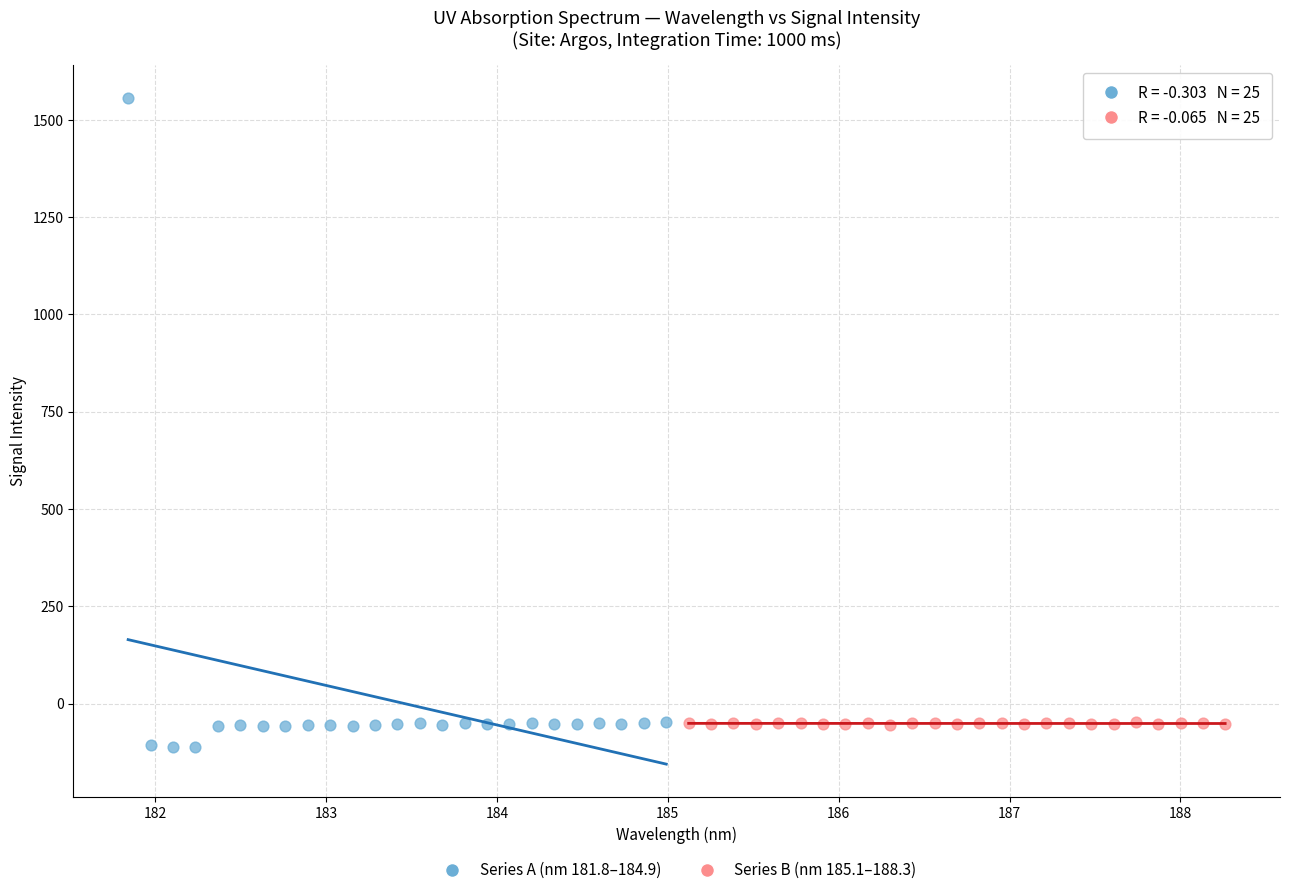

Which series reaches the maximum Y coordinate?

Series A (nm 181.8–184.9)